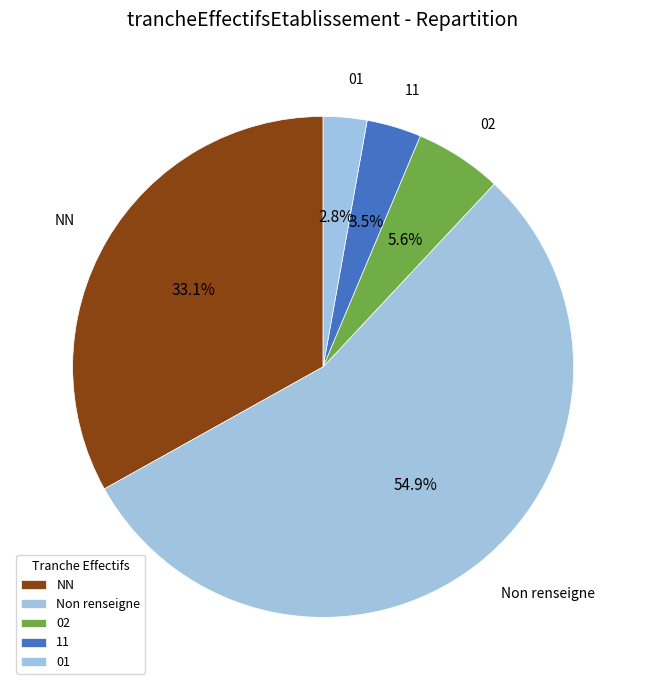

To the nearest percent, what is the average slice percentage?

20%